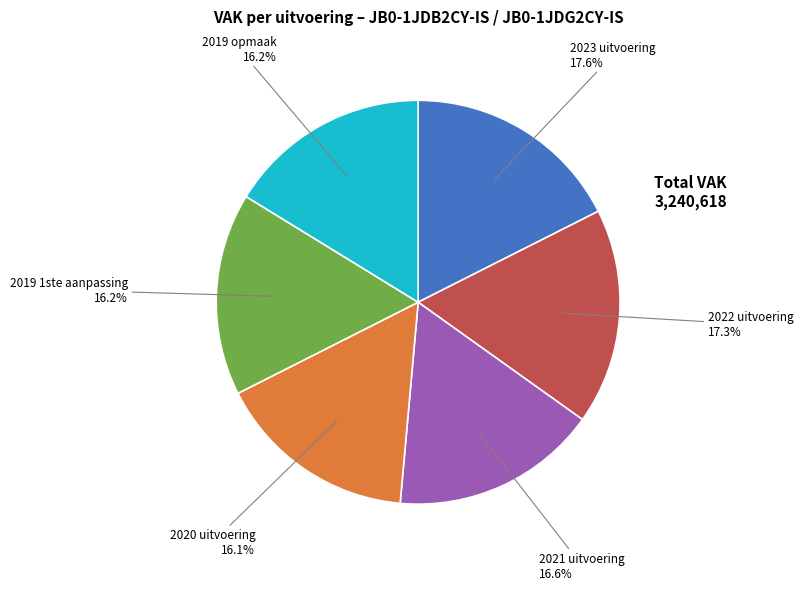

What percentage do 2020 uitvoering and 2022 uitvoering together represent?

33.4%